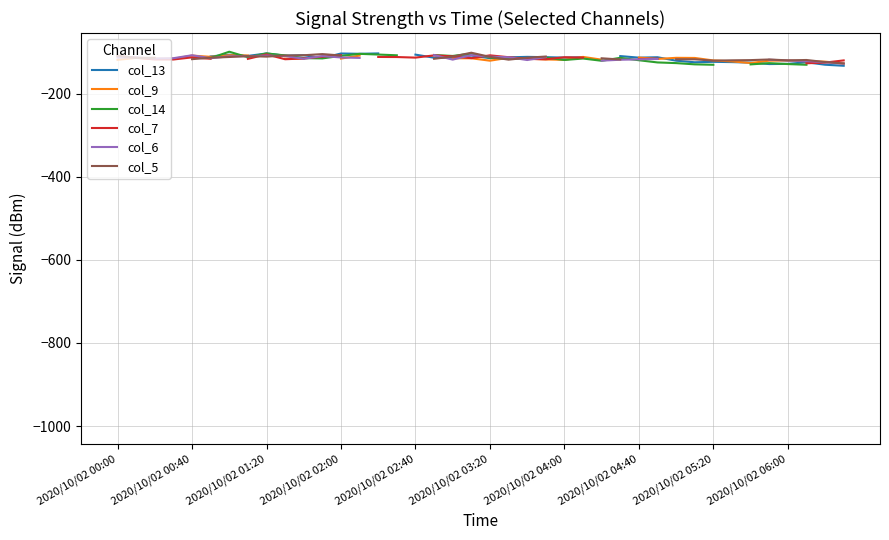

What is the difference between the highest and lowest values at 19?

13.4